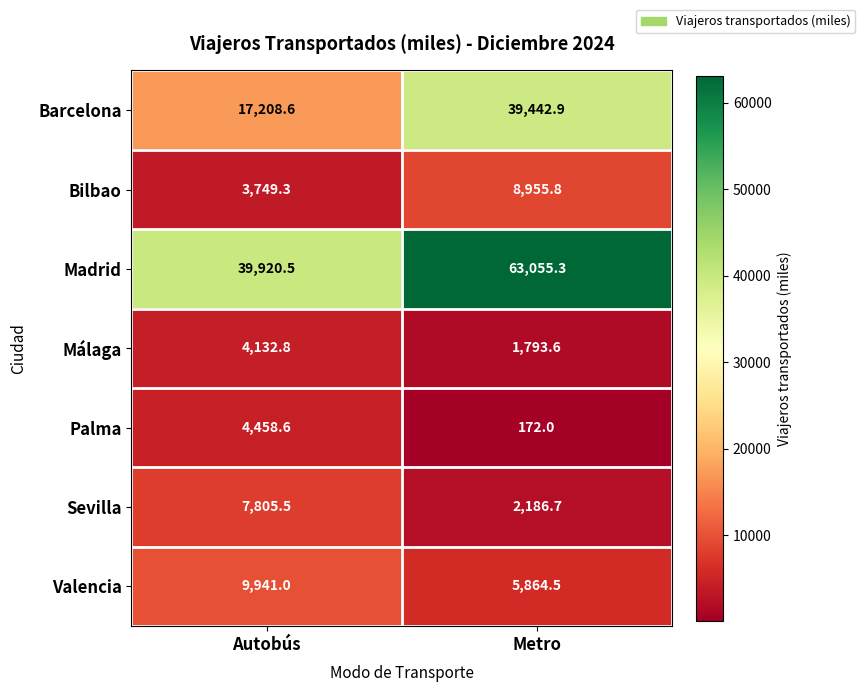

What is the sum of the Madrid values at Metro and Autobús?

102975.8